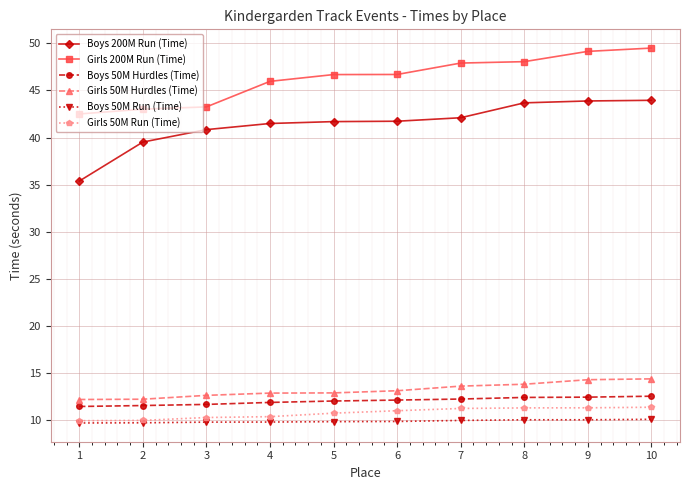

What are all the series names shown in the legend?

Boys 200M Run (Time), Girls 200M Run (Time), Boys 50M Hurdles (Time), Girls 50M Hurdles (Time), Boys 50M Run (Time), Girls 50M Run (Time)